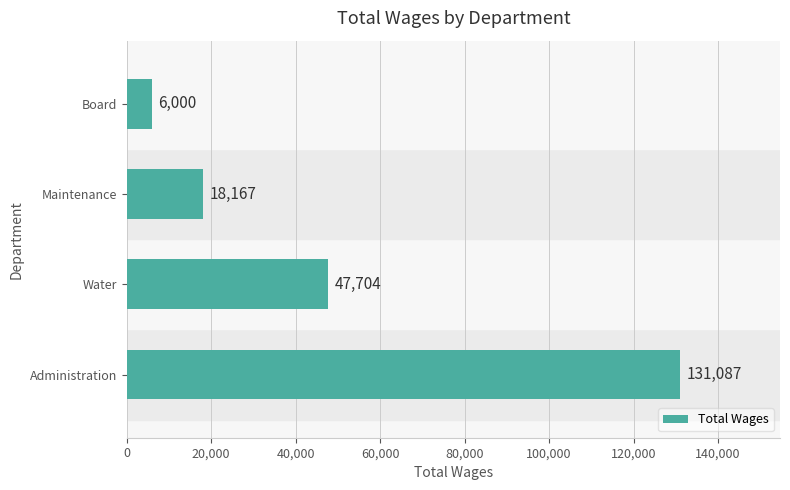

How many data points does each series have?

4